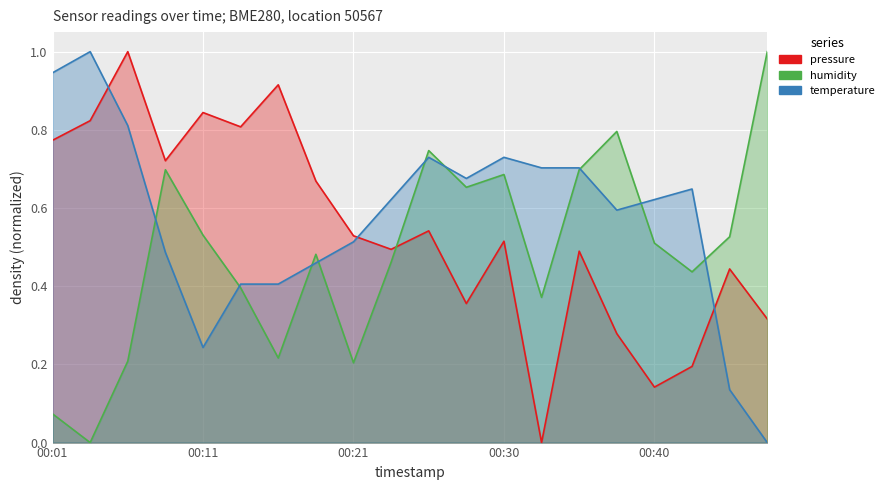

Between 00:06 and 00:35, which is larger?

00:06